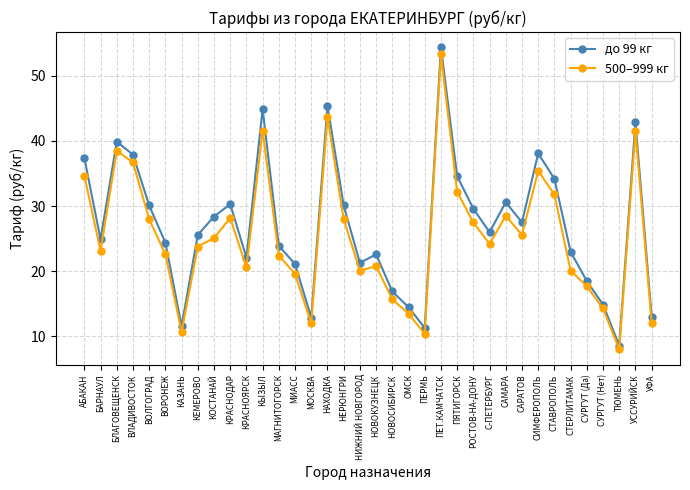

Which series has the widest spread of values?

до 99 кг